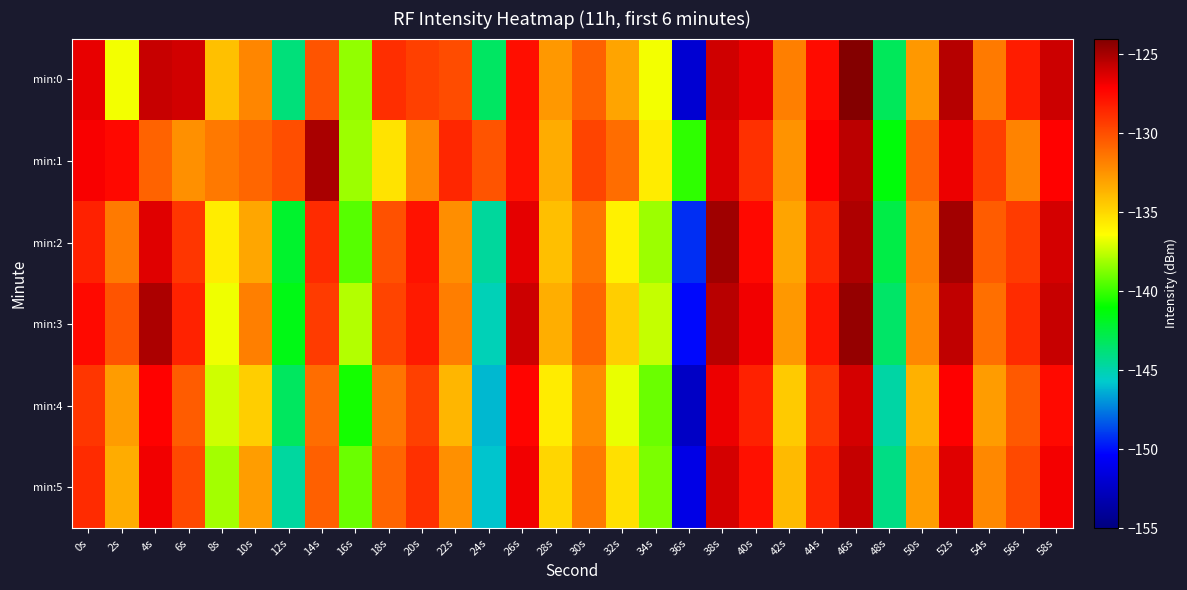

At how many categories does at least one series exceed -139?

28